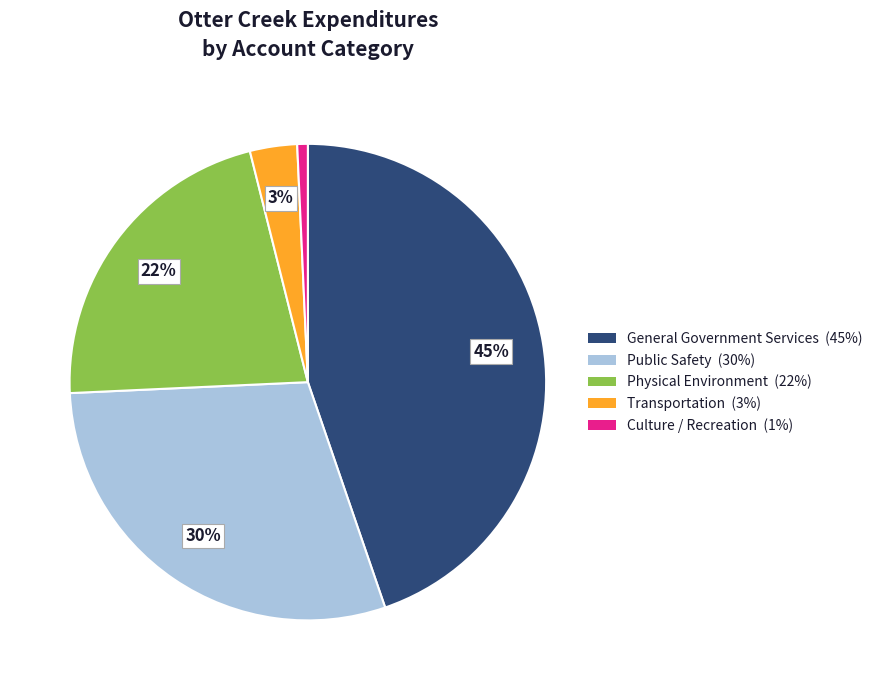

What percentage is the Transportation slice, to the nearest percent?

3%